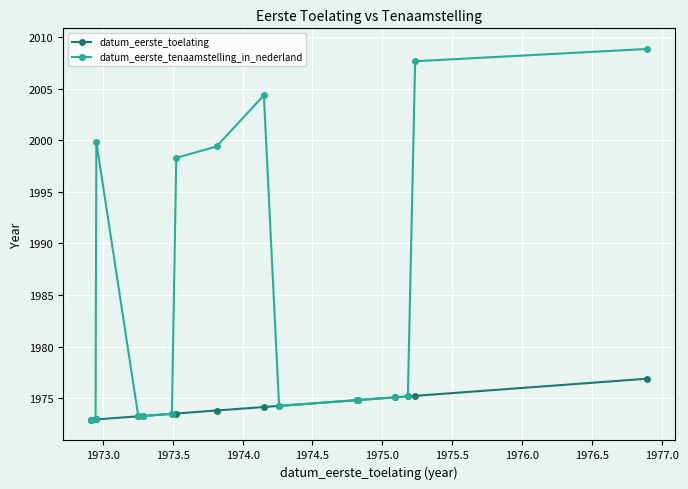

What is the sum of all datum_eerste_tenaamstelling_in_nederland values?

31758.5